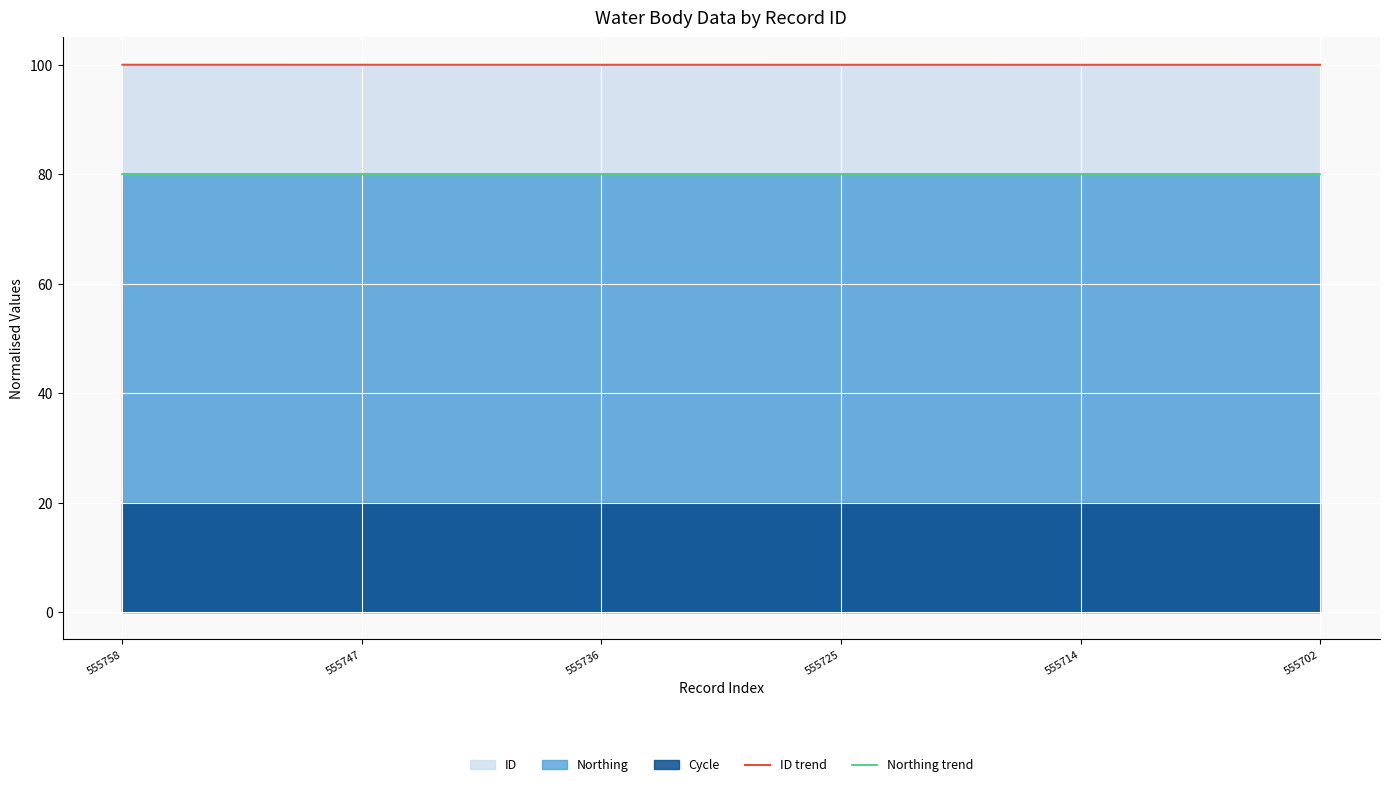

Which series has the largest total across all categories?

ID trend